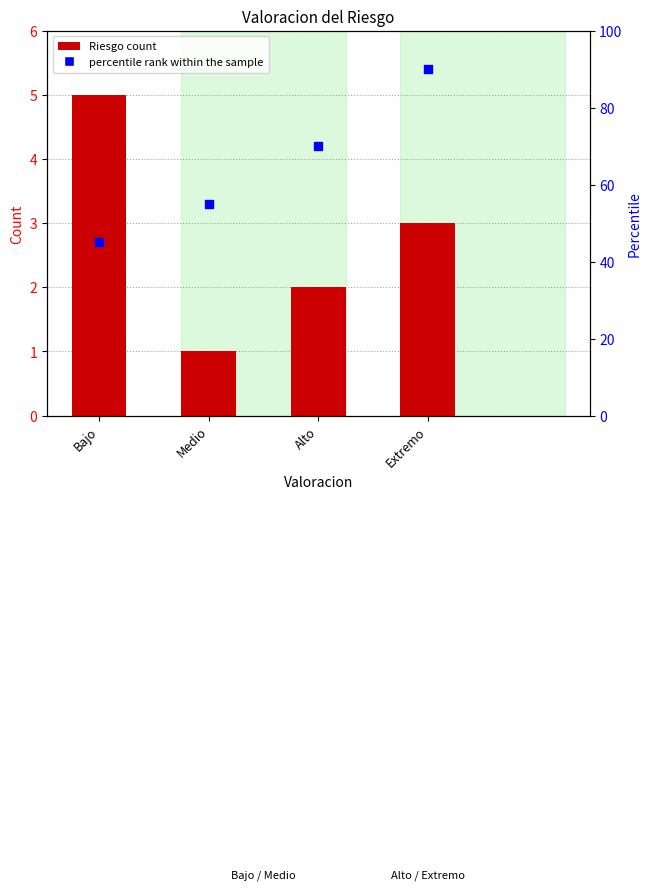

What are all the series names shown in the legend?

Riesgo count, percentile rank within the sample